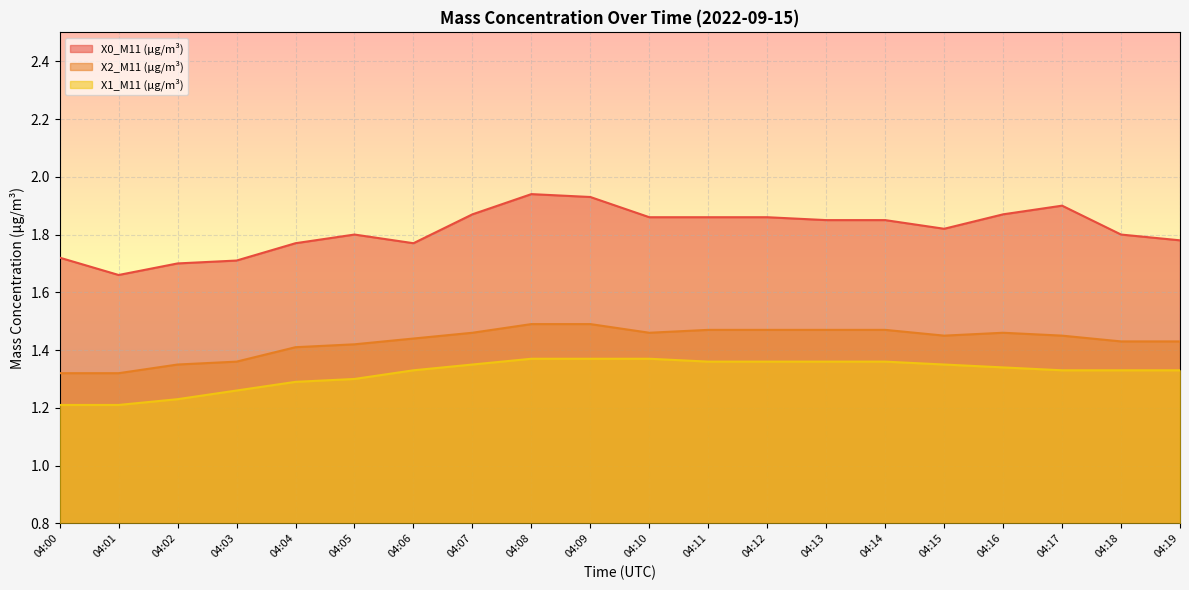

What is the value of the X2_M11 (μg/m³) point at the 18th from the left?

1.4